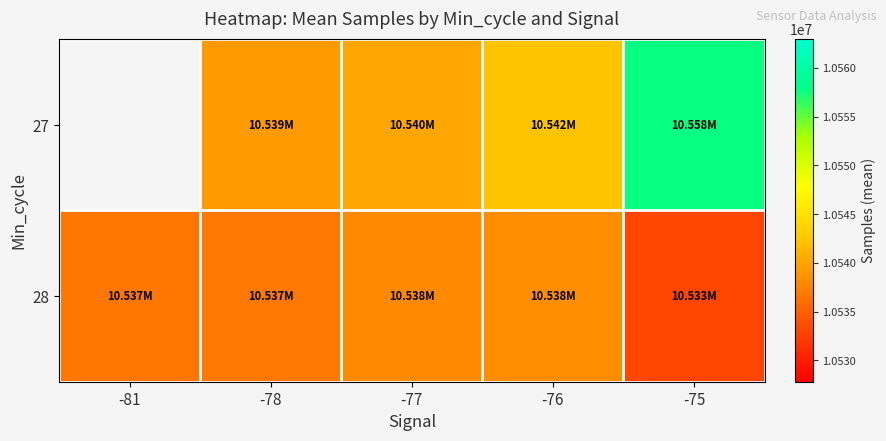

How many data points in 27 are above 10540116?

3